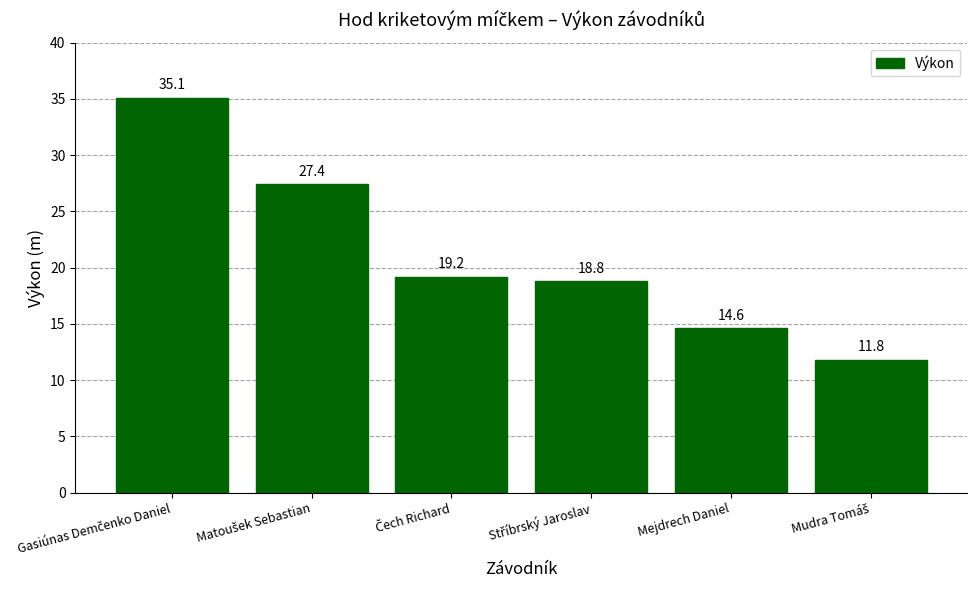

What is the maximum value shown in the chart?

35.1